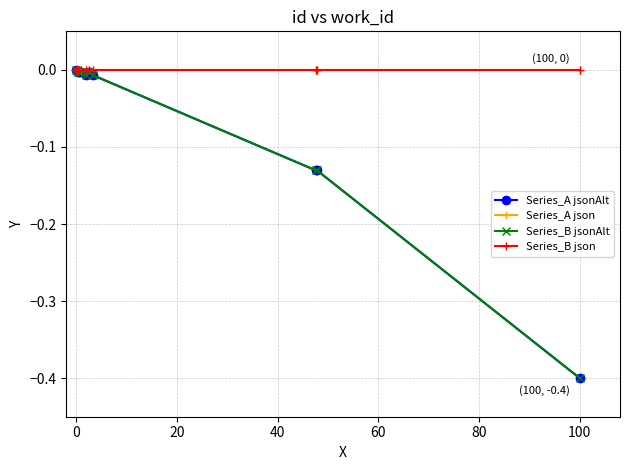

Does the chart have visible grid lines?

Yes